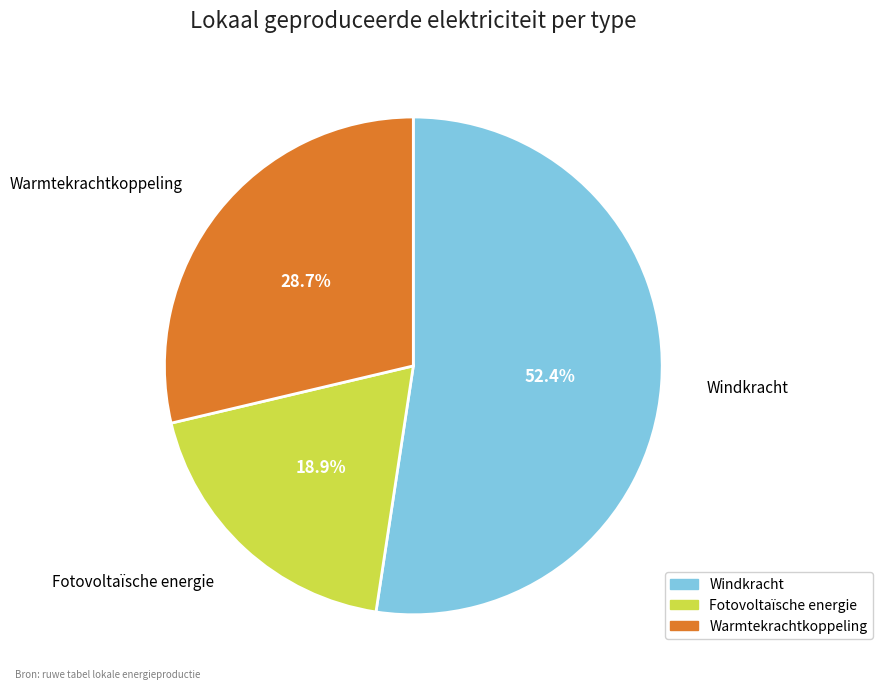

Approximately how many times larger is the value at Fotovoltaïsche energie compared to Warmtekrachtkoppeling?

0.7